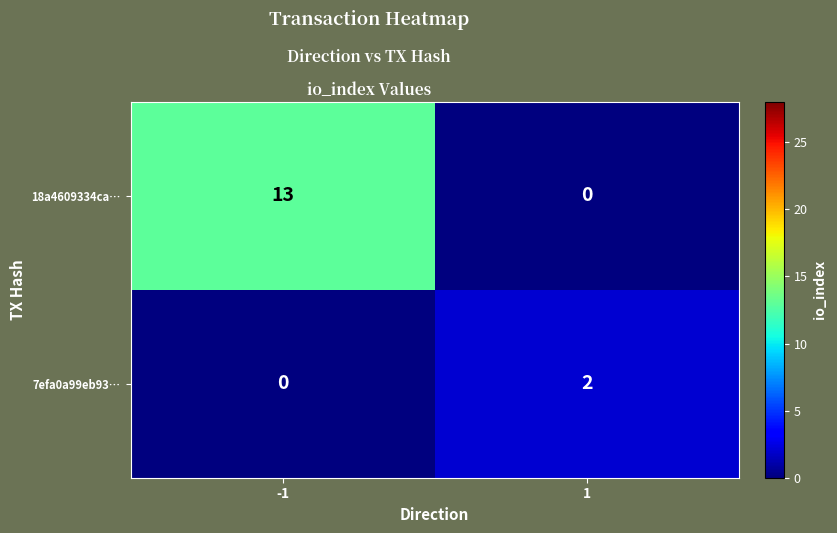

List the series in order of their overall mean, lowest first.

7efa0a99eb93…, 18a4609334ca…